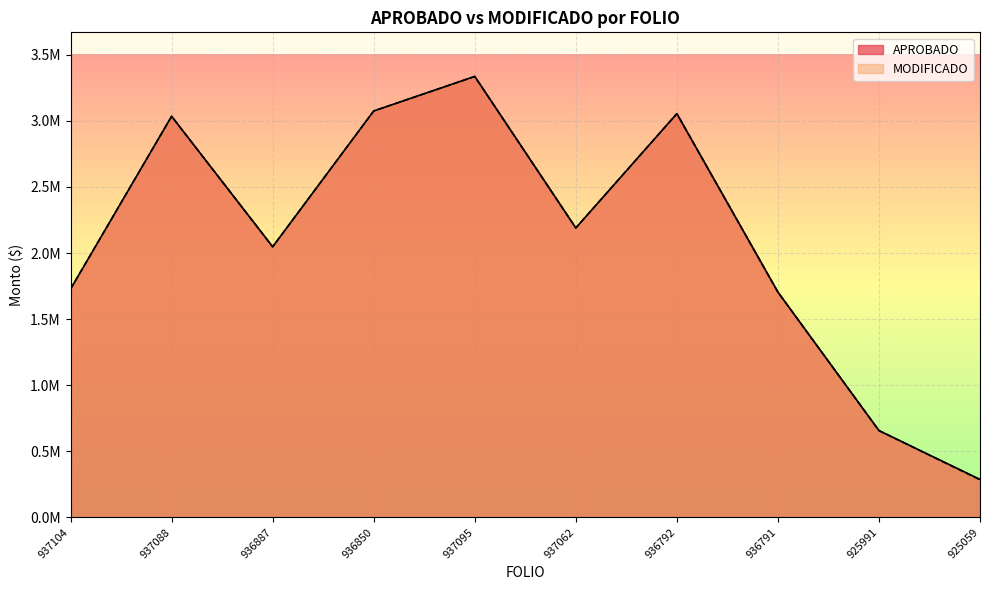

Where is MODIFICADO nearest to the value 1810021?

937104